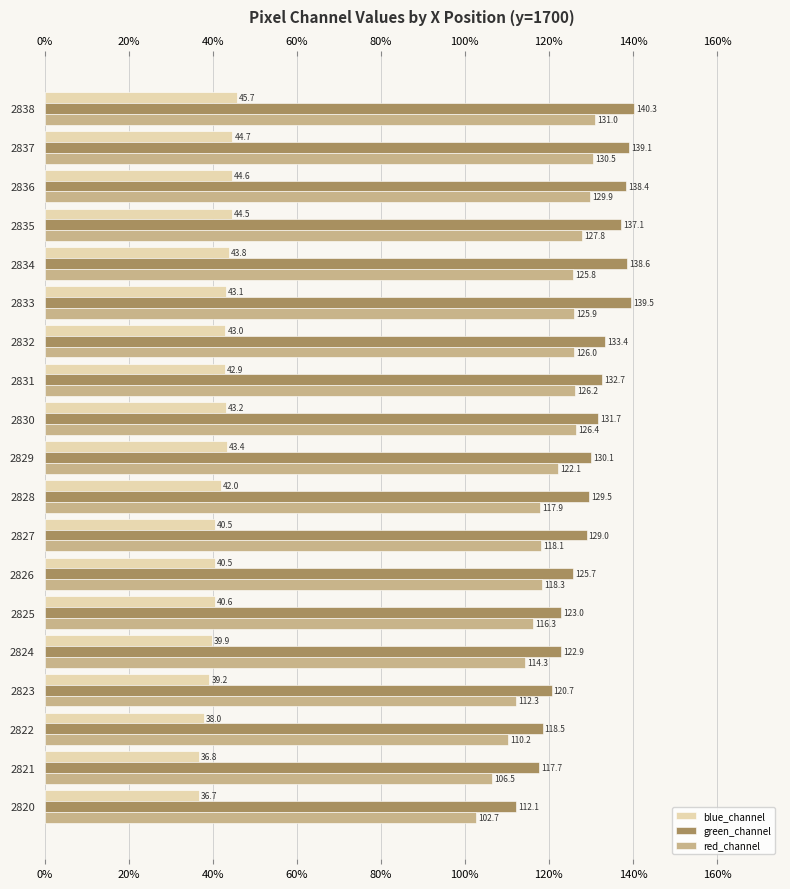

At how many categories does at least one series exceed 65?

19